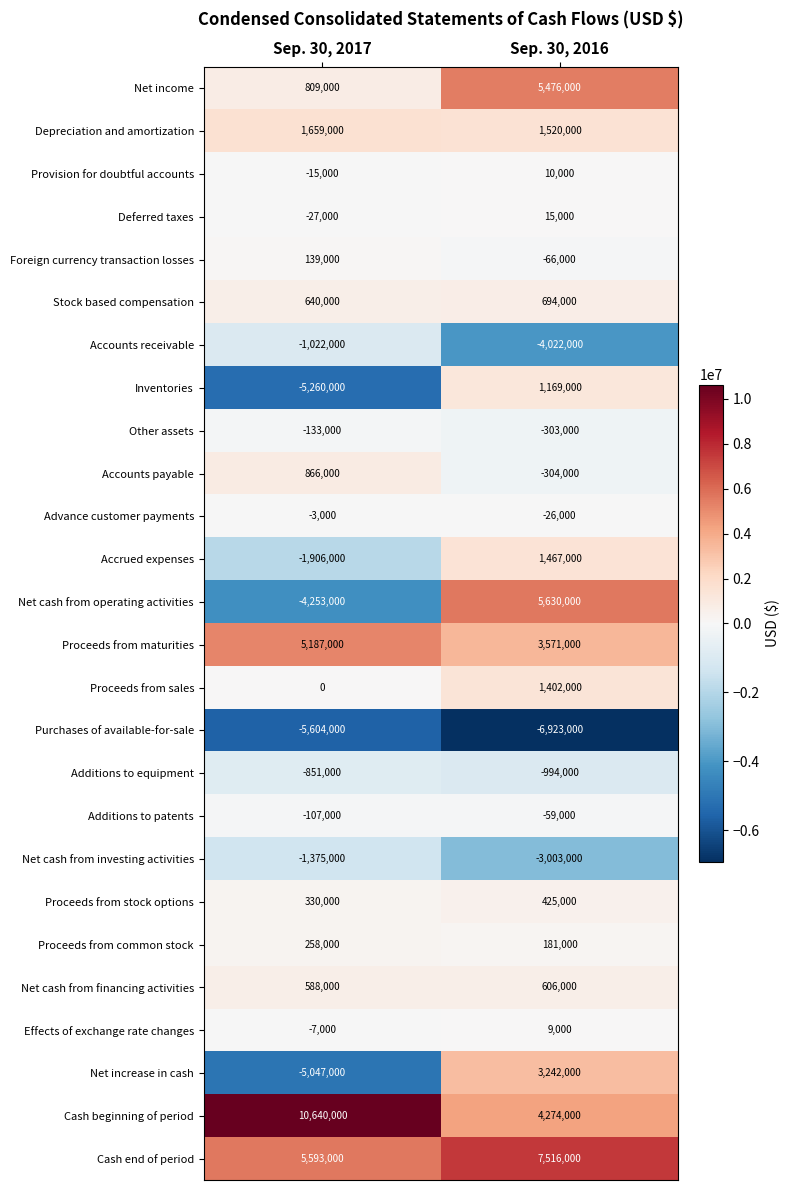

Between Sep. 30, 2017 and Sep. 30, 2016, which series saw the biggest shift?

Net cash from operating activities